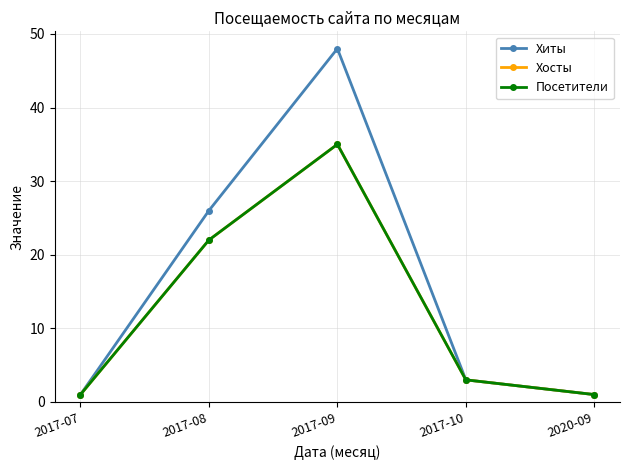

At which category does the chart reach its peak across all series?

2017-09